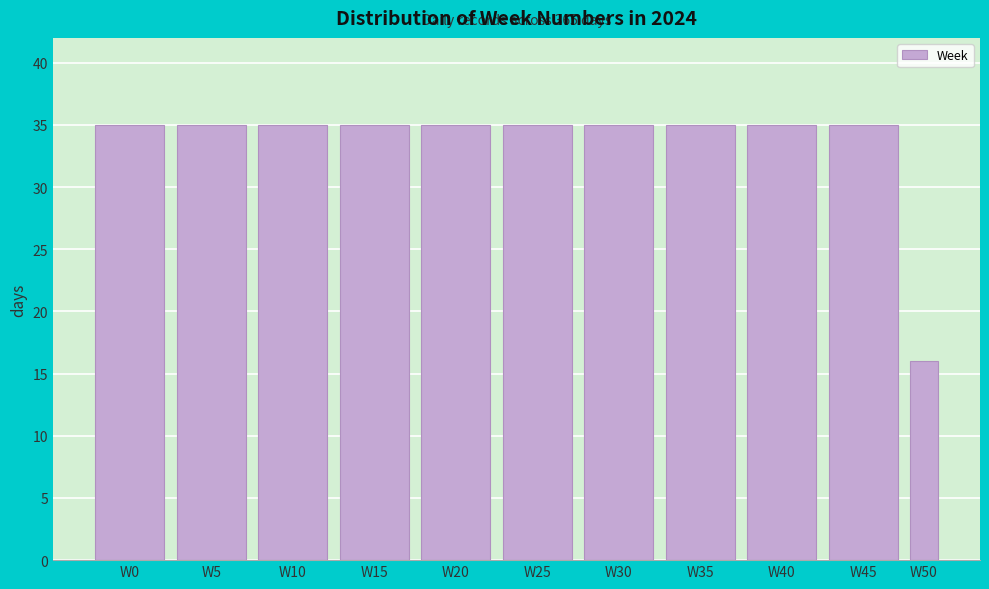

Reading right to left, extract all data points from this chart.

16	35	35	35	35	35	35	35	35	35	35